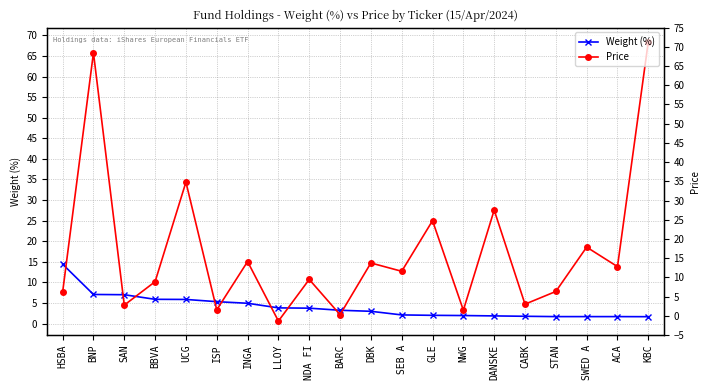

What are all the series names shown in the legend?

Weight (%), Price